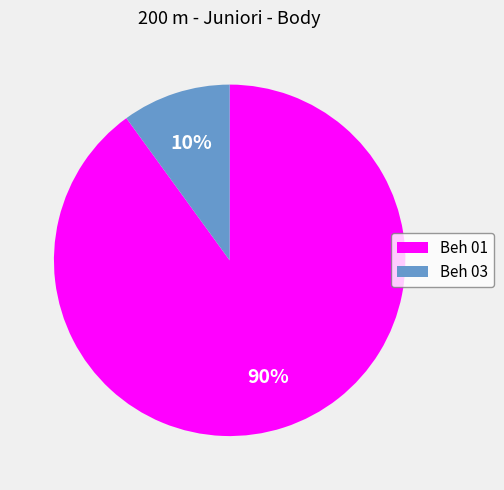

Count the number of slices in the pie.

2